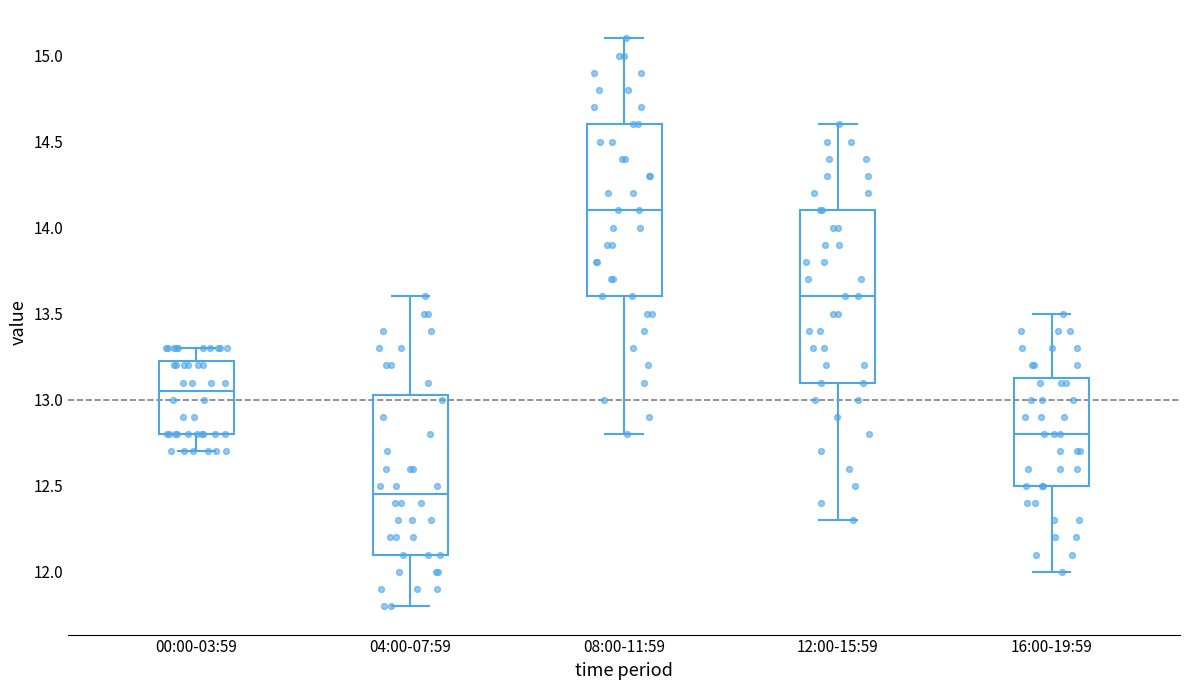

Which box has the lowest median line?

04:00-07:59